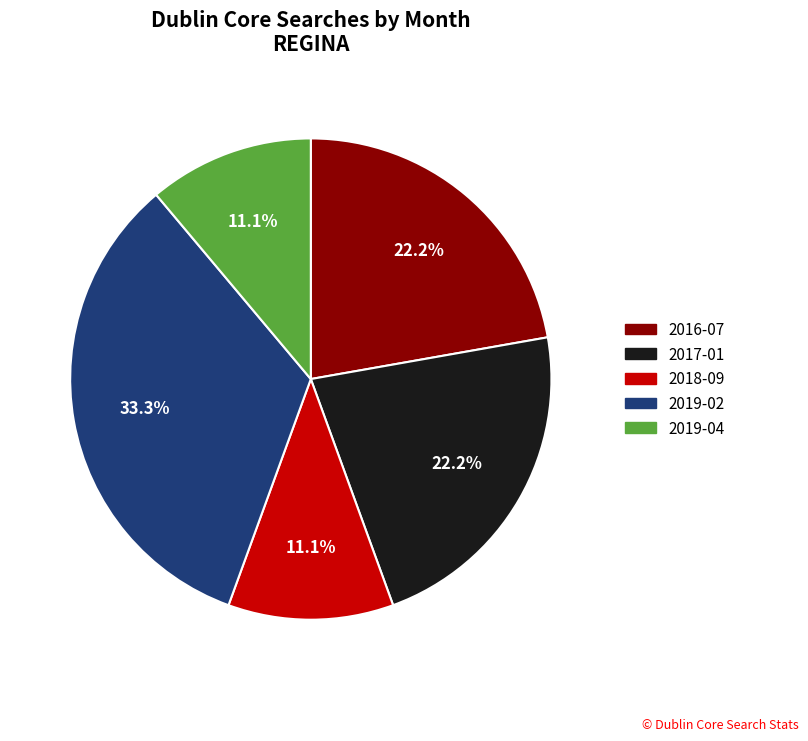

Is 2018-09 the majority of the pie?

No